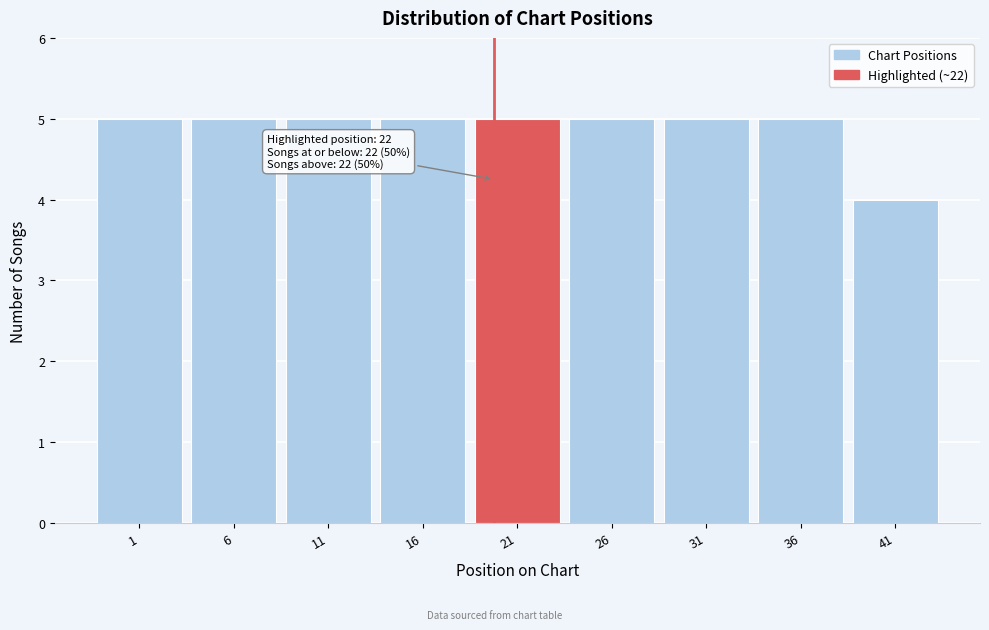

Reading right to left, extract all data points from this chart.

41=4	36=5	31=5	26=5	21=5	16=5	11=5	6=5	1=5